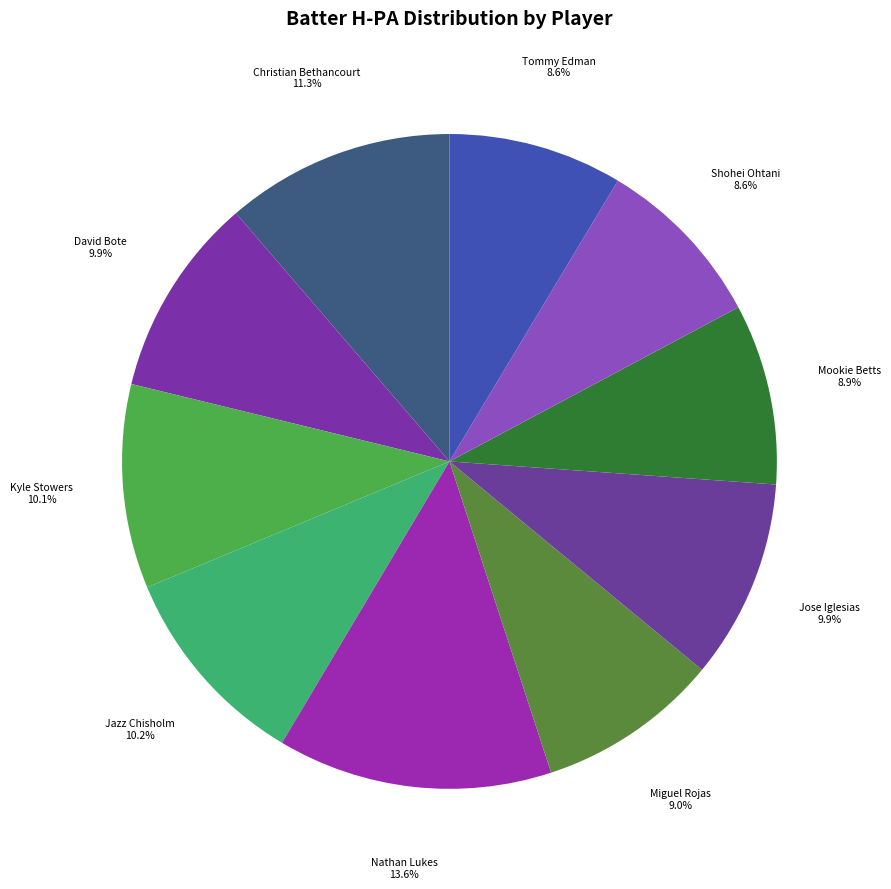

Between Christian Bethancourt and Tommy Edman, which is larger?

Christian Bethancourt